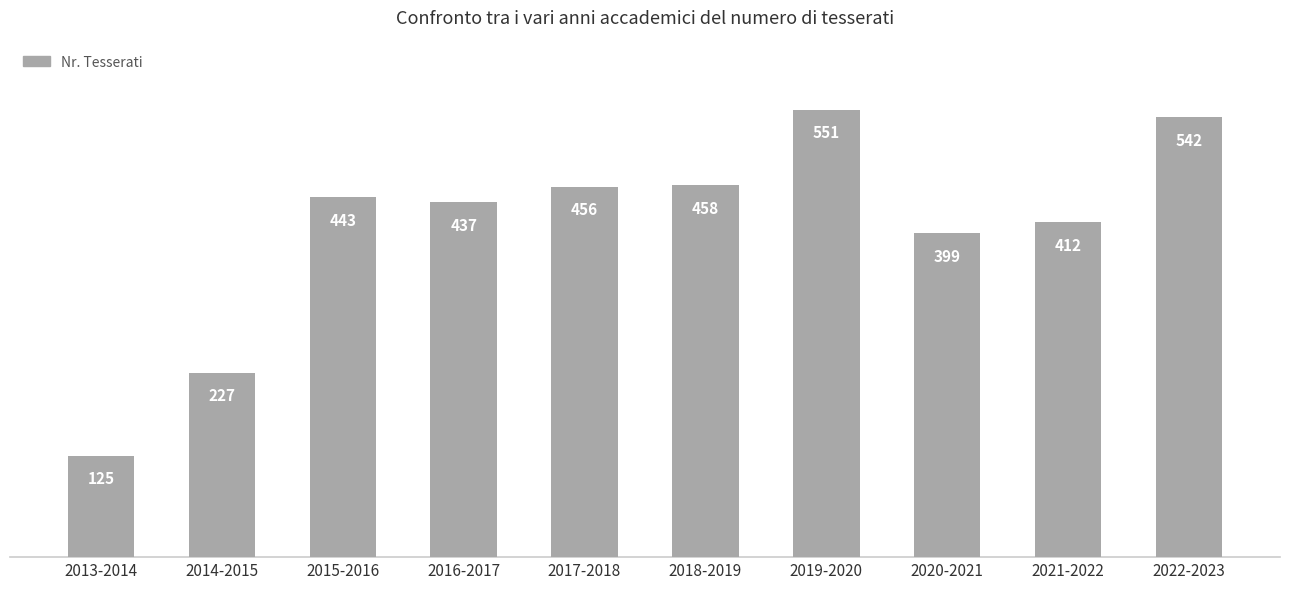

True or false: the data shows 192 at 2013-2014.

False